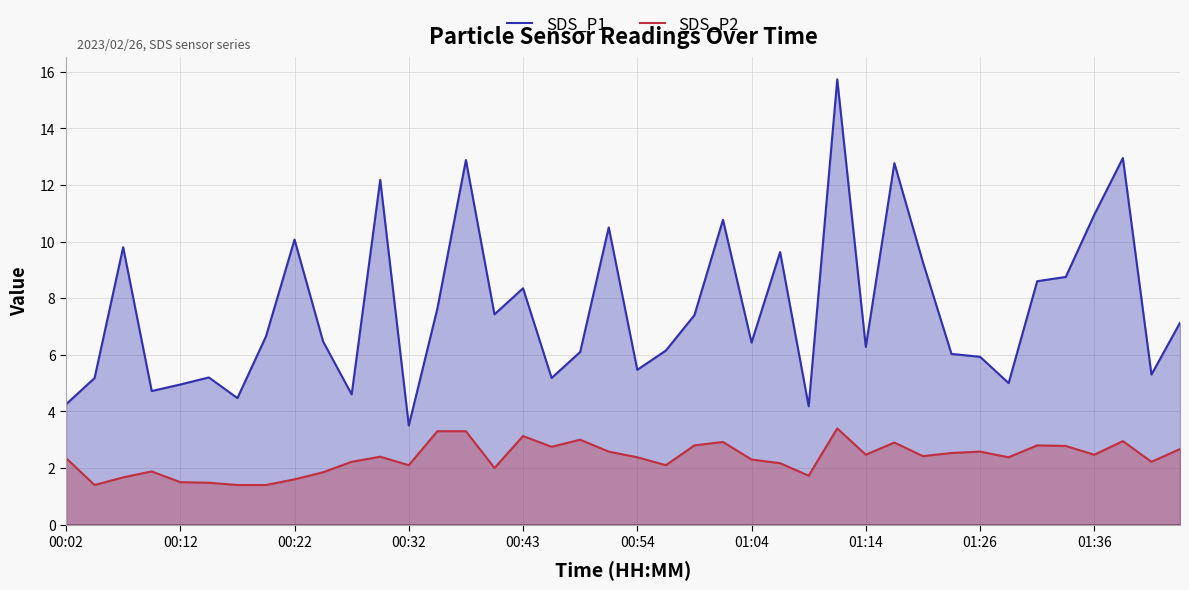

True or false: SDS_P2 and SDS_P1 cross at least once.

False